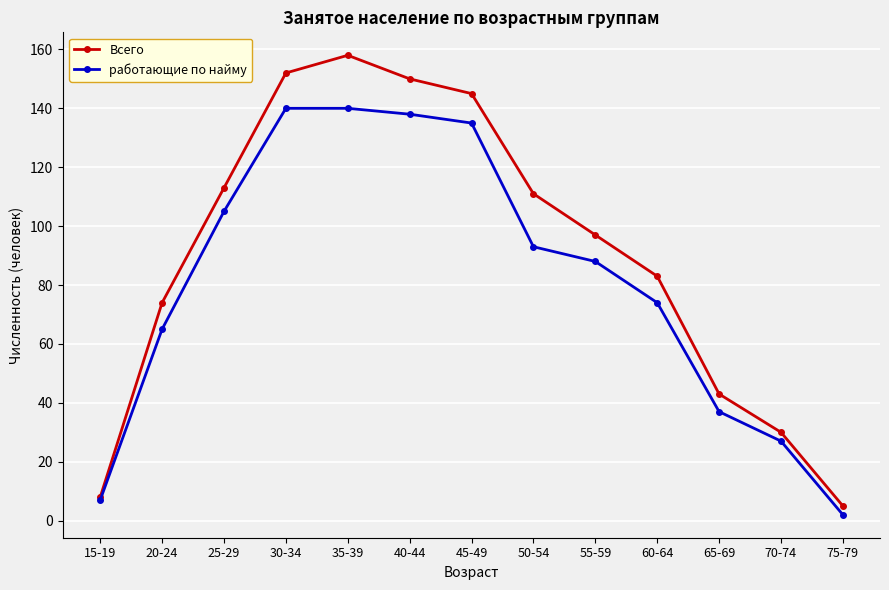

Reading left to right, extract all data points from this chart.

Всего: 8	74	113	152	158	150	145	111	97	83	43	30	5
работающие по найму: 7	65	105	140	140	138	135	93	88	74	37	27	2